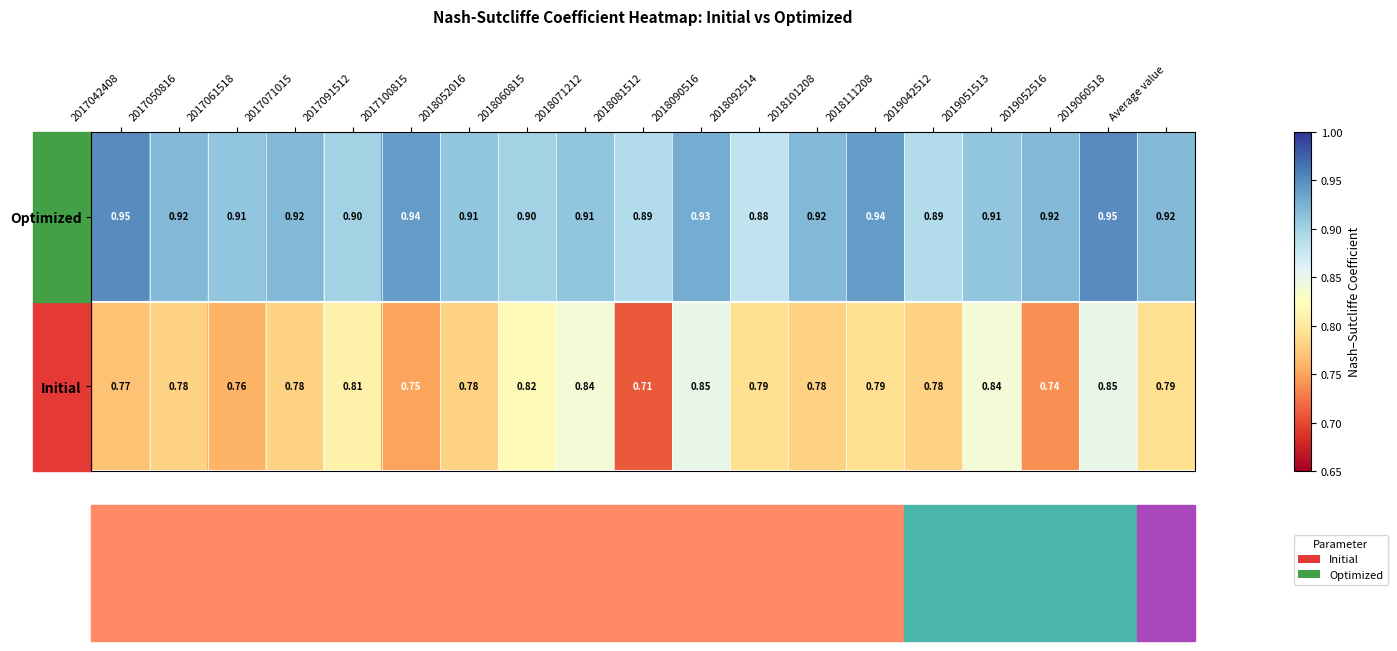

List the series in order of their peak value, highest first.

Optimized, Initial